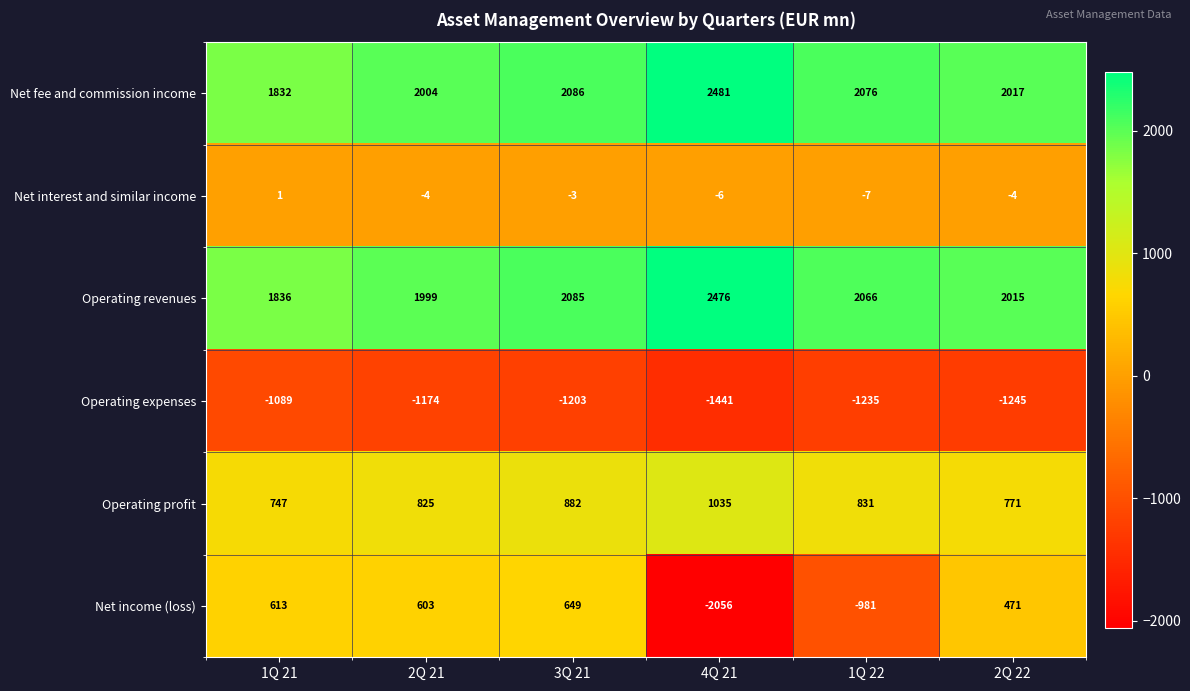

At which category is the sum across all series the highest?

3Q 21